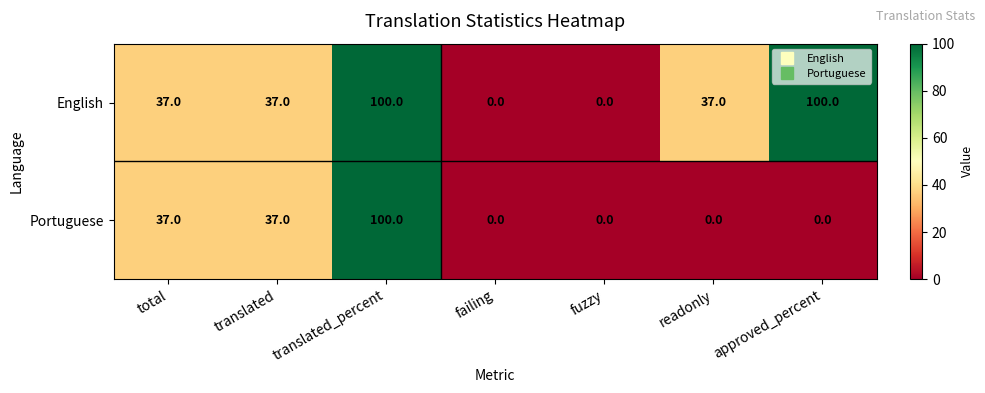

Rank the series at readonly from lowest to highest value.

Portuguese, English